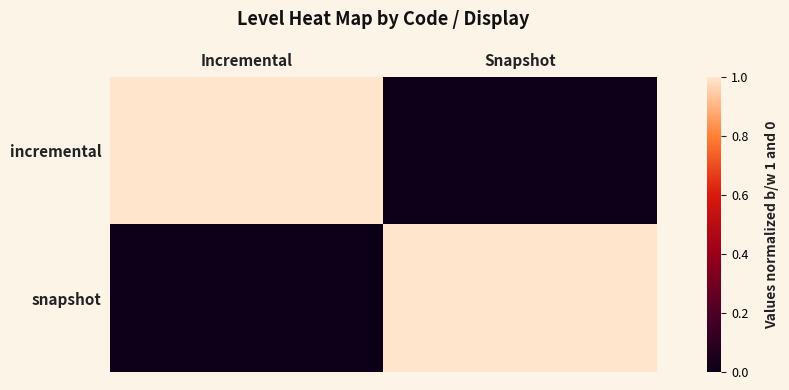

Rank the series by their maximum value, from lowest to highest.

incremental, snapshot